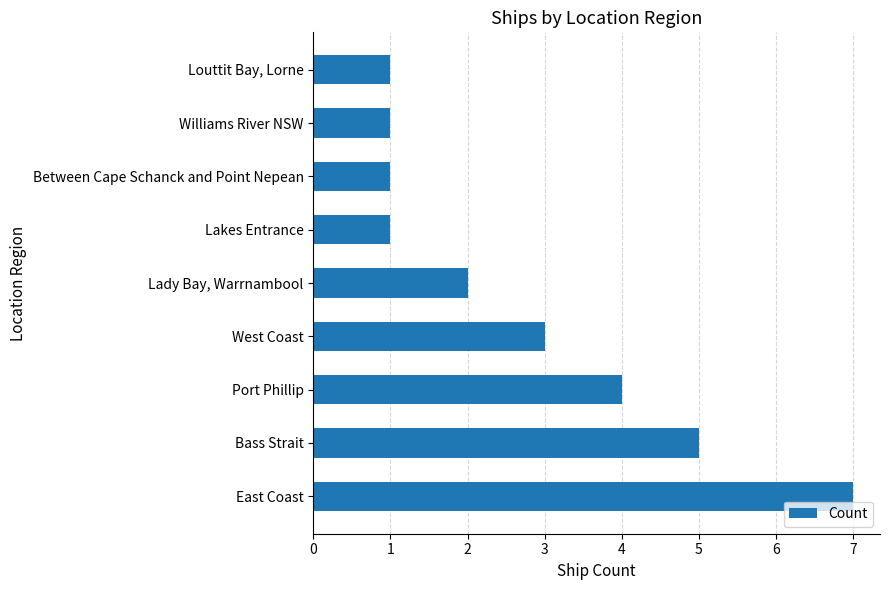

Reading bottom to top, what are all the values shown in this chart?

7	5	4	3	2	1	1	1	1